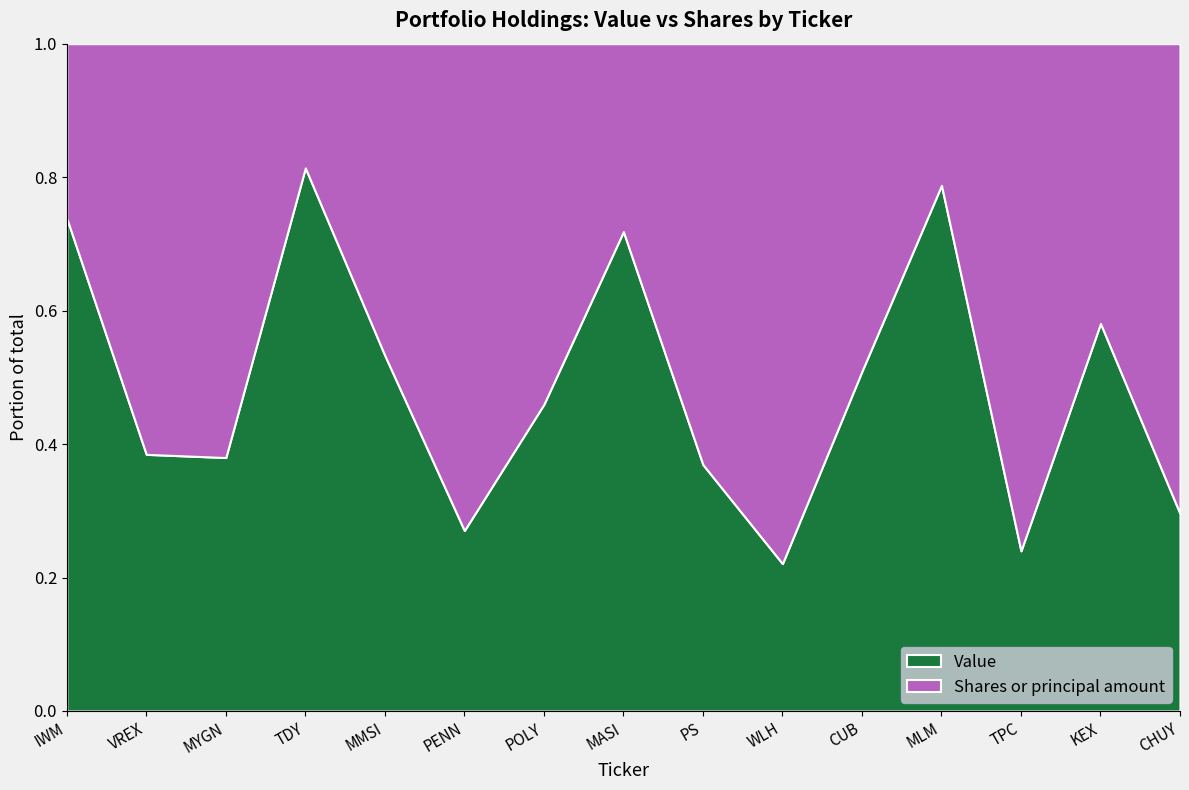

Reading right to left, what are all the values shown in this chart?

Value: CHUY=7283000	KEX=8132000	TPC=9297000	MLM=9458000	CUB=9882000	WLH=9890000	PS=11449000	MASI=15178000	POLY=15675000	PENN=17188000	MMSI=17371000	TDY=19355000	MYGN=20058000	VREX=21222000	IWM=131336000
Shares or principal amount: CHUY=319849	KEX=108263	TPC=543028	MLM=47012	CUB=175708	WLH=643432	PS=360701	MASI=109763	POLY=339952	PENN=855142	MMSI=280945	TDY=81663	MYGN=604159	VREX=626382	IWM=857900